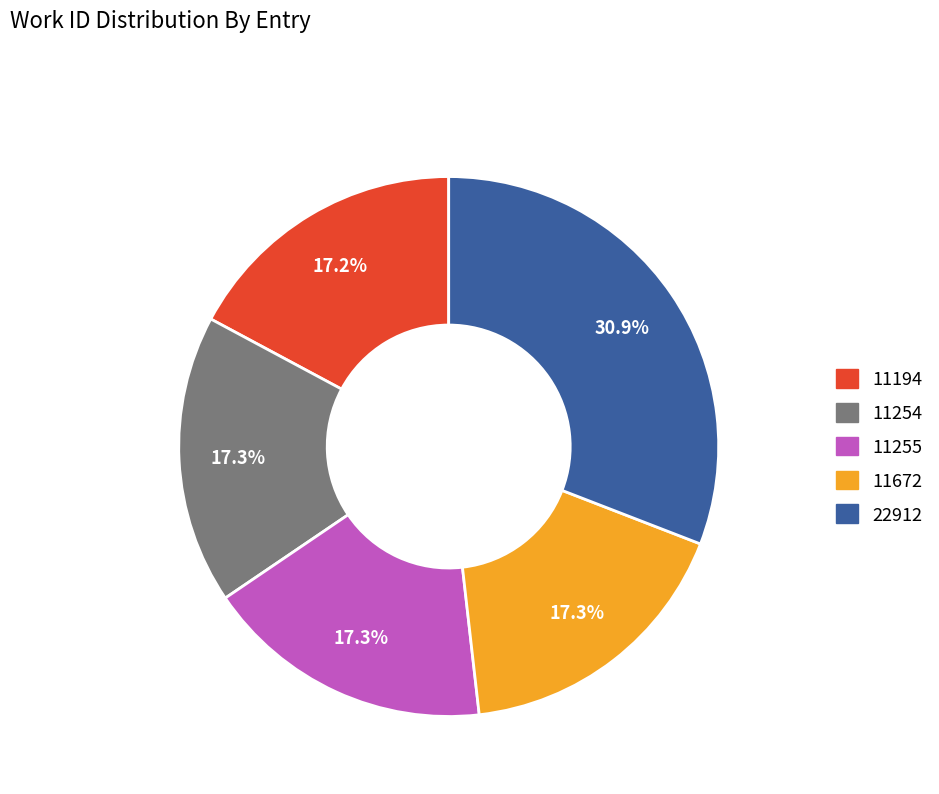

What is the ratio of the value at 11672 to the value at 22912?

0.6